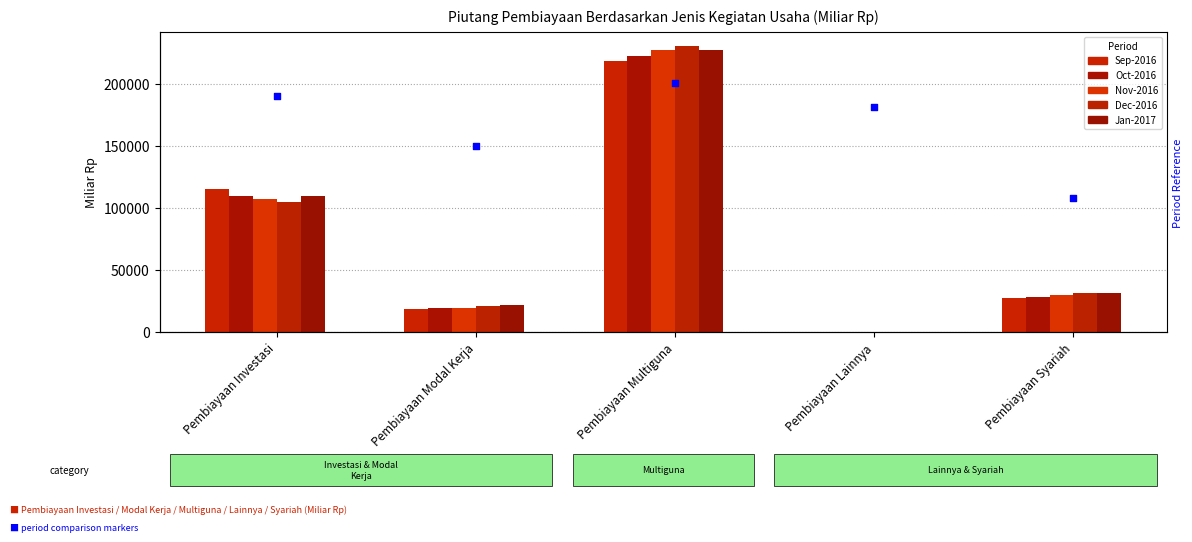

At how many categories does at least one series exceed 186233?

1